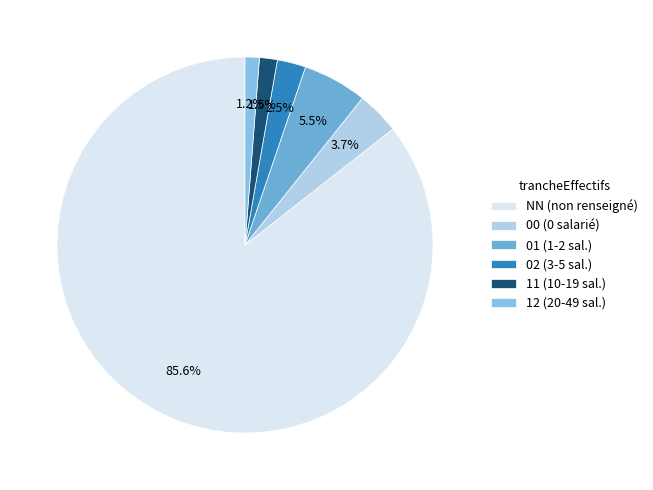

What is the ratio of the value at 01 to the value at 00?

1.5